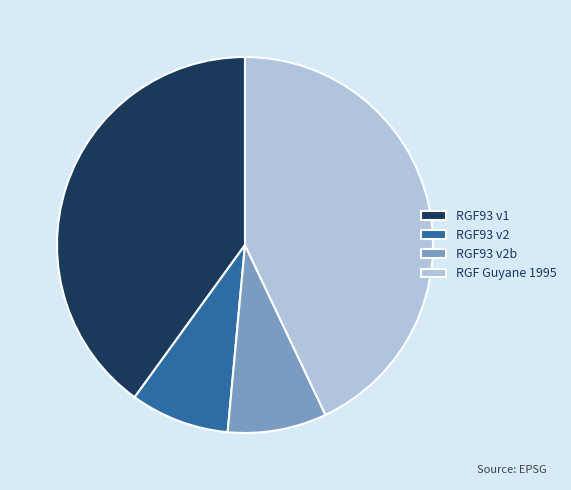

Which category has the biggest portion of the pie?

RGF Guyane 1995